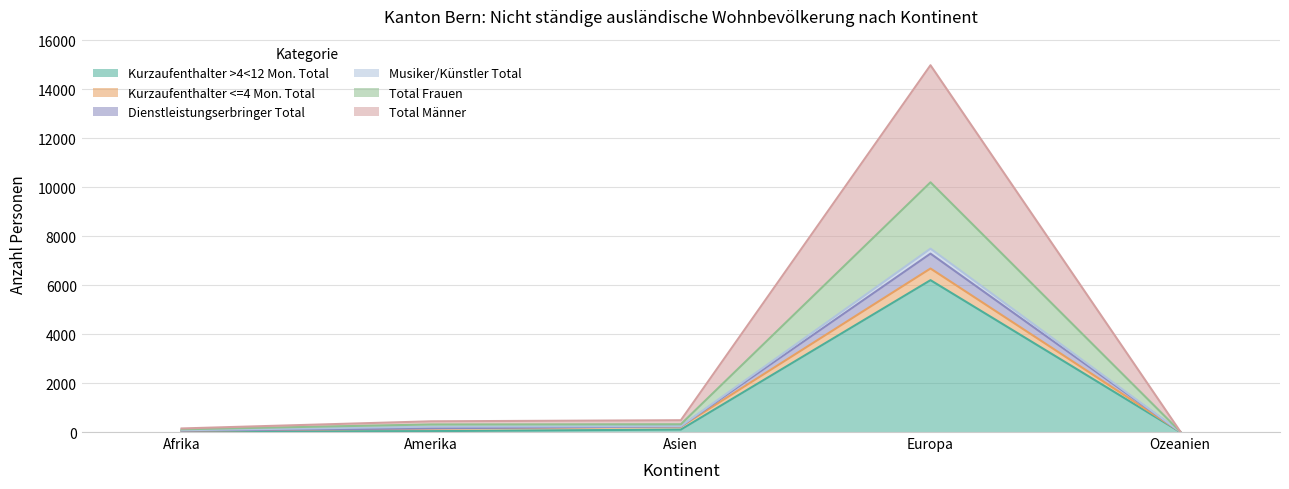

True or false: Kurzaufenthalter >4<12 Mon. Total has a value of 54 at Asien.

False